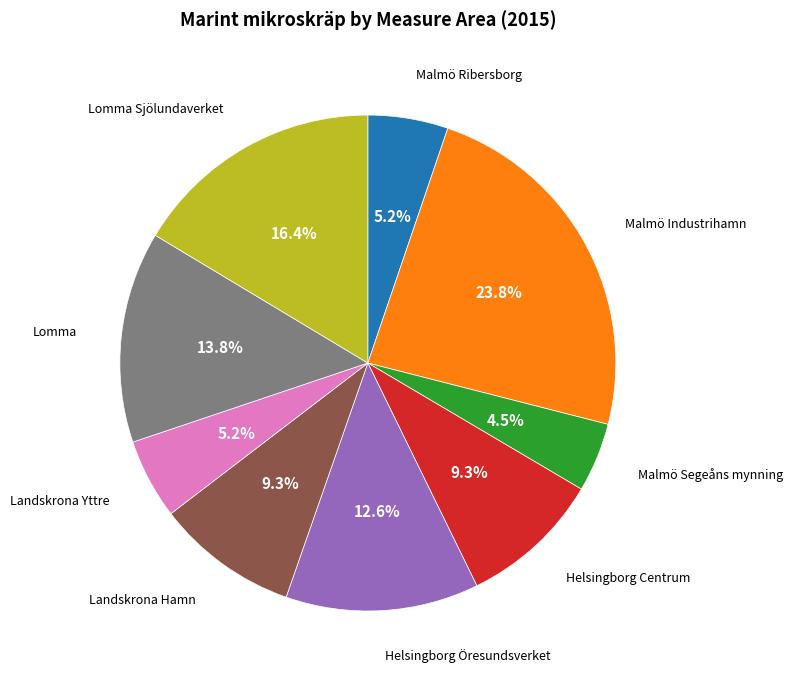

How many slices are in this pie chart?

9